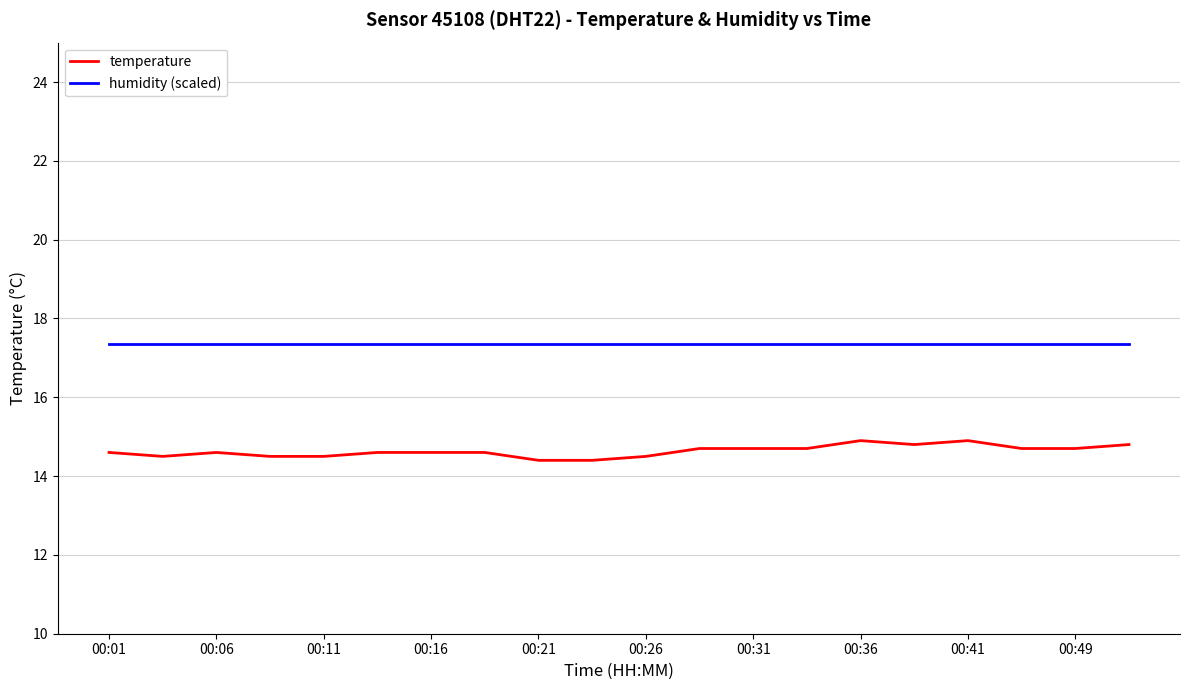

Which series has the largest range (max minus min)?

temperature